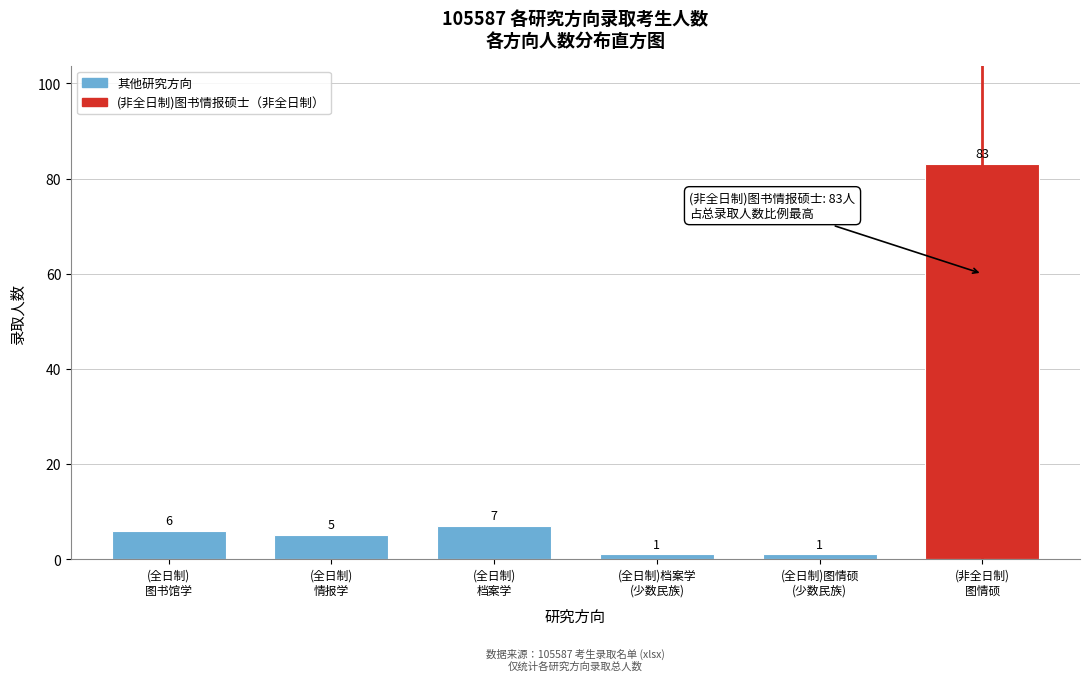

Reading left to right, list all the values displayed in this chart.

6	5	7	1	1	83